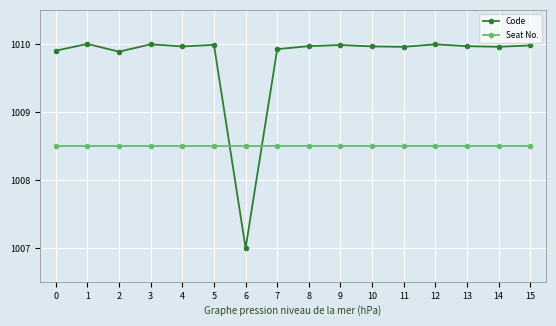

How many times do Code and Seat No. cross each other?

2